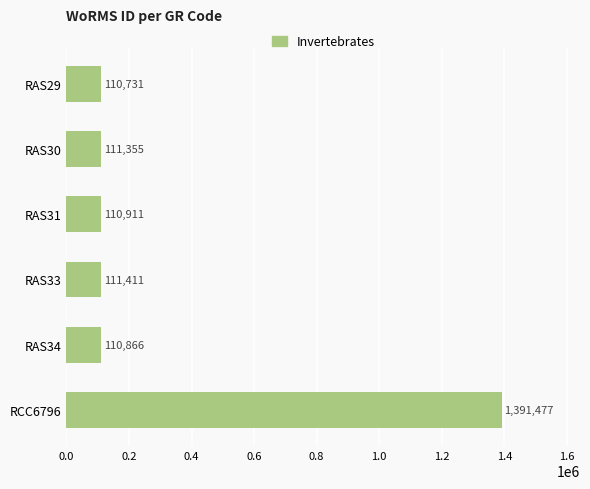

List the labels in order of value, smallest first.

RAS29, RAS34, RAS31, RAS30, RAS33, RCC6796